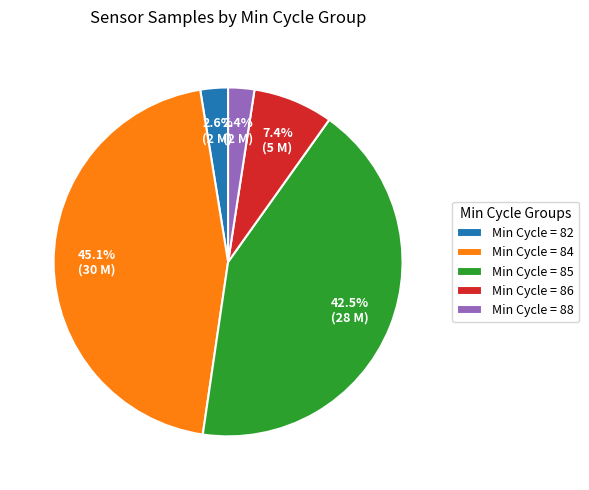

What is the total percentage of Min Cycle = 86 and Min Cycle = 85?

49.9%